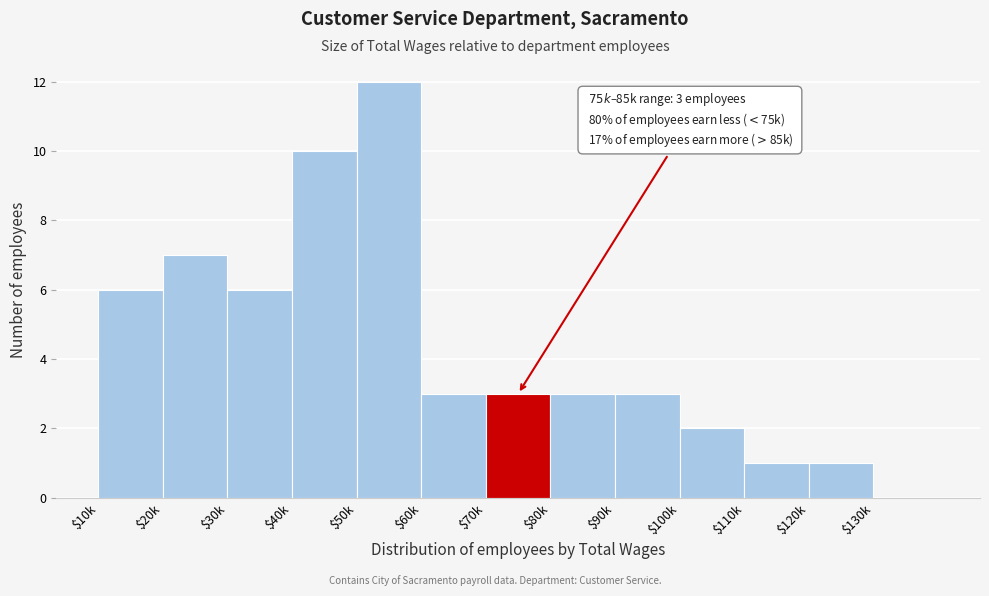

Which category has the highest value across all series?

$50k